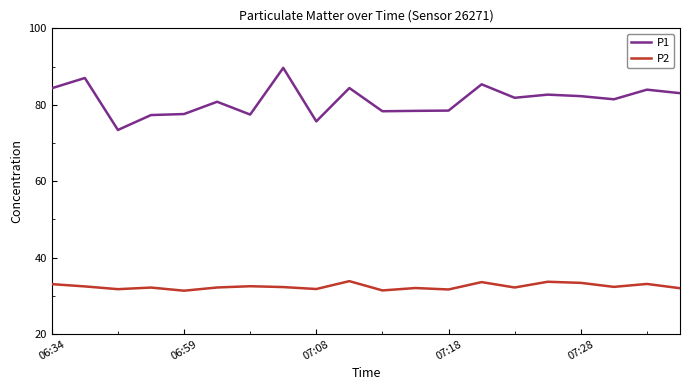

Rank the series by their average value, from lowest to highest.

P2, P1